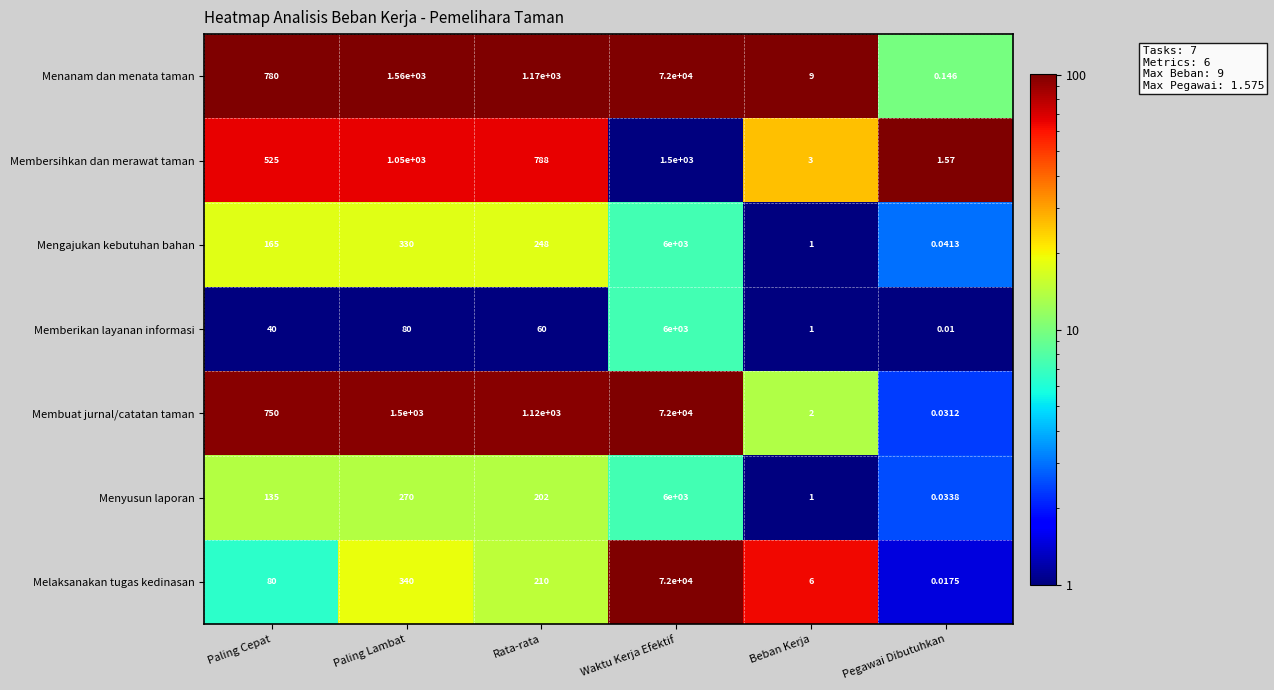

List the labels in order of Memberikan layanan informasi value, largest first.

Waktu Kerja Efektif, Paling Lambat, Rata-rata, Paling Cepat, Beban Kerja, Pegawai Dibutuhkan